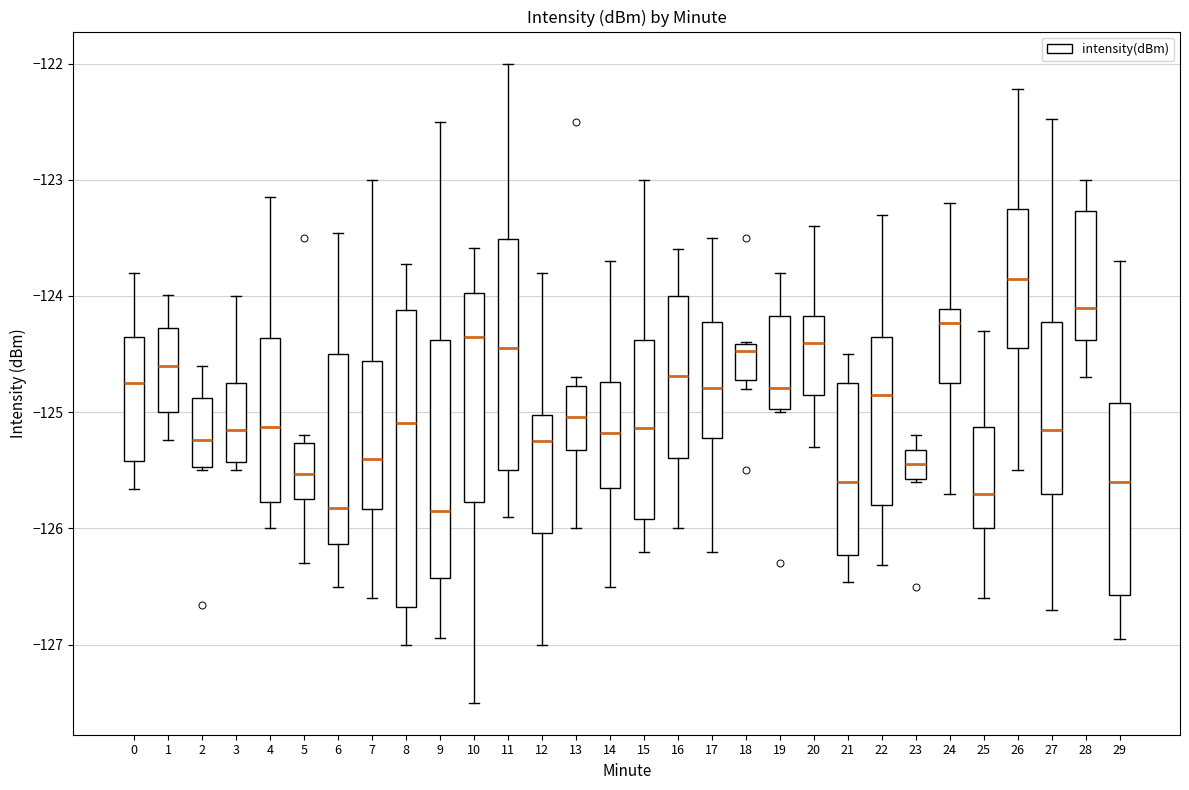

Where is the upper edge of the box at x = 23 on the y-axis? The values are not printed on the chart, so give them approximately, as read against the axis.

-125.3